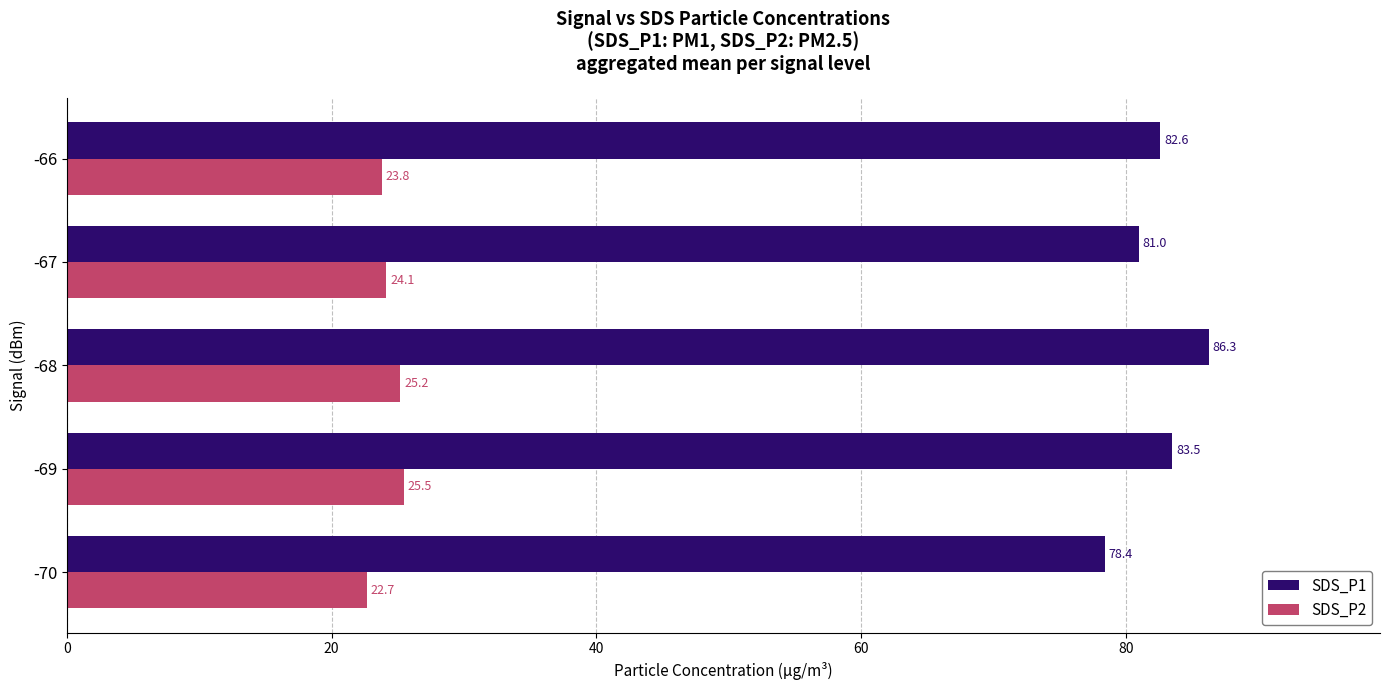

What value does the SDS_P2 series have at -69?

25.5